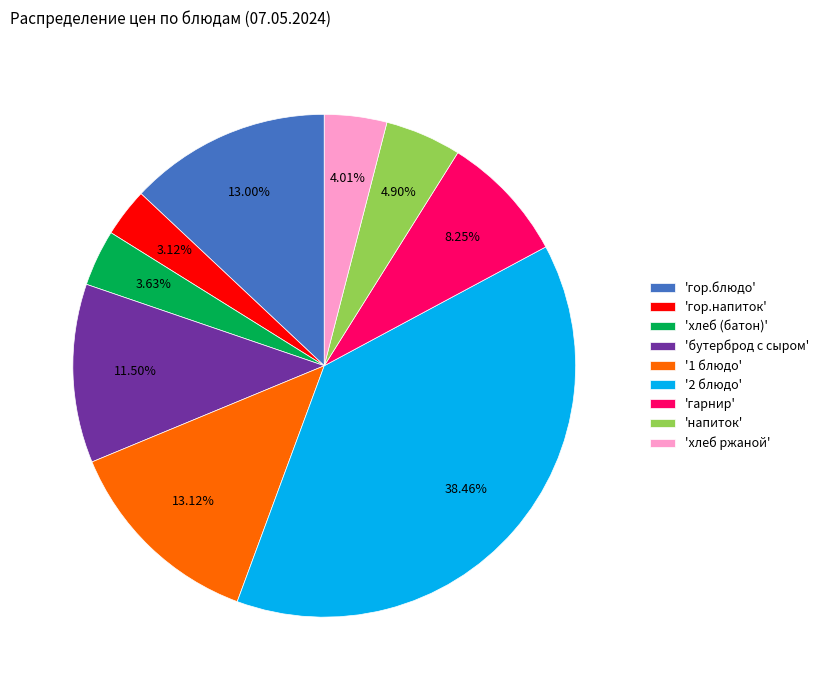

Approximately how many times larger is the value at '1 блюдо' compared to 'напиток'?

2.7